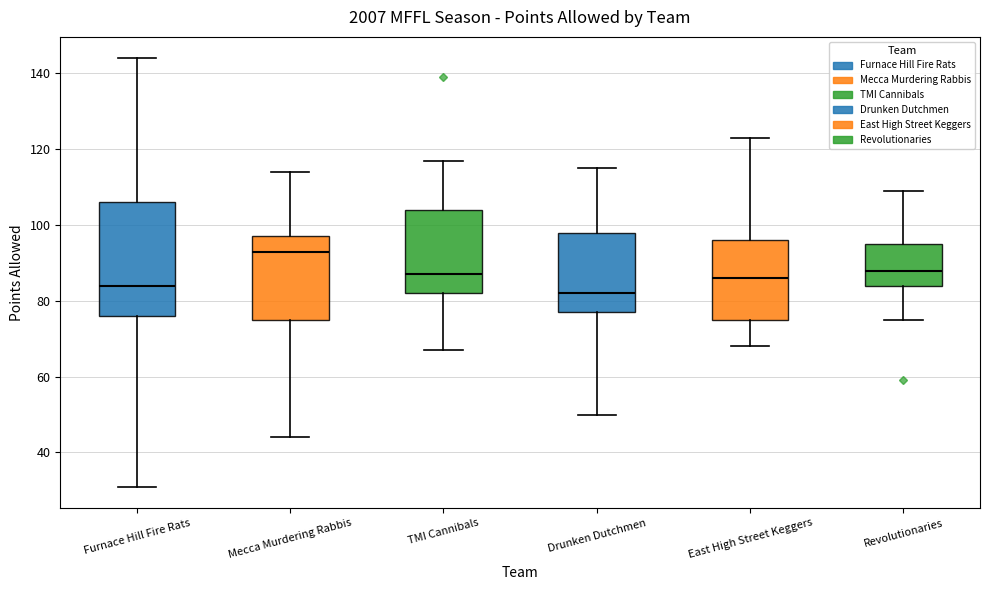

Where does the upper whisker of the box for TMI Cannibals end on the y-axis? The values are not printed on the chart, so give them approximately, as read against the axis.

118